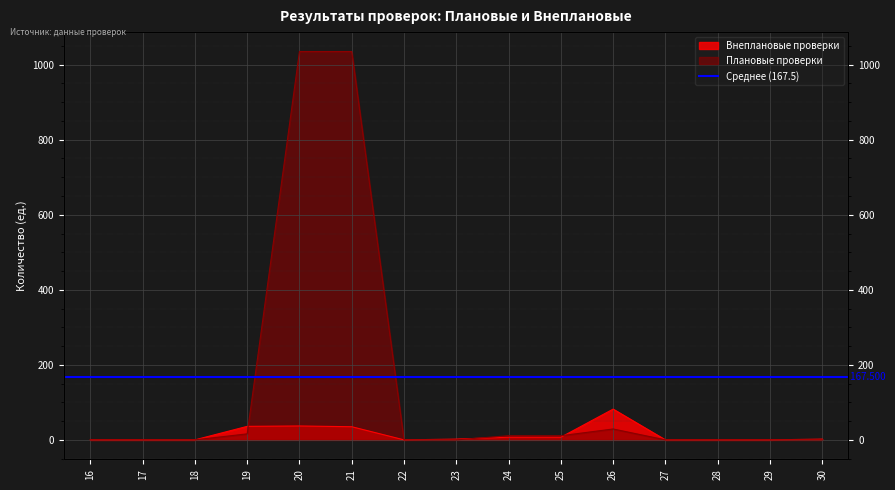

How many times do Внеплановые проверки and Плановые проверки cross each other?

3